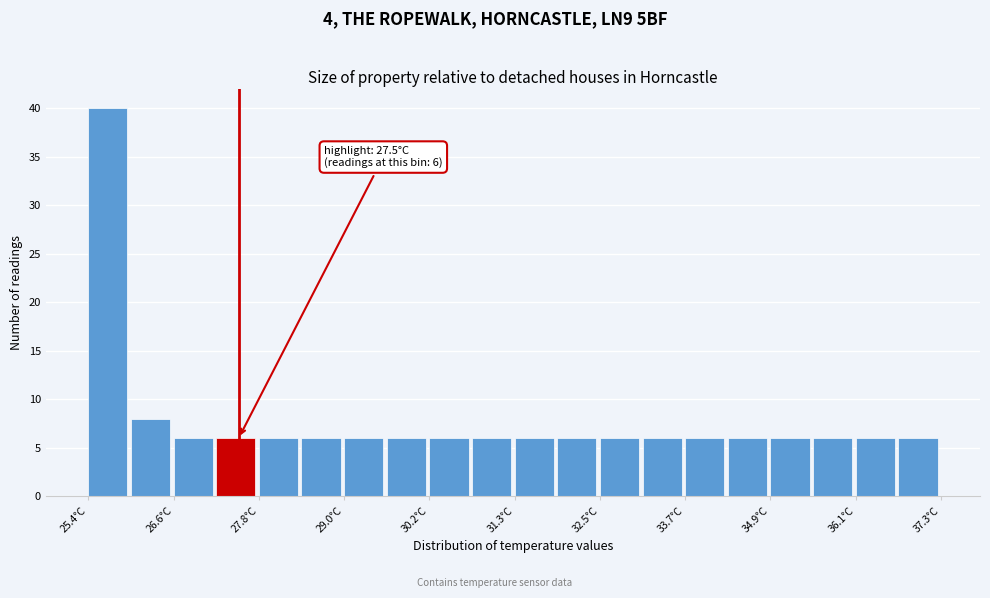

Read against the x-axis, roughly where is the centre of the tallest bar?

25.6